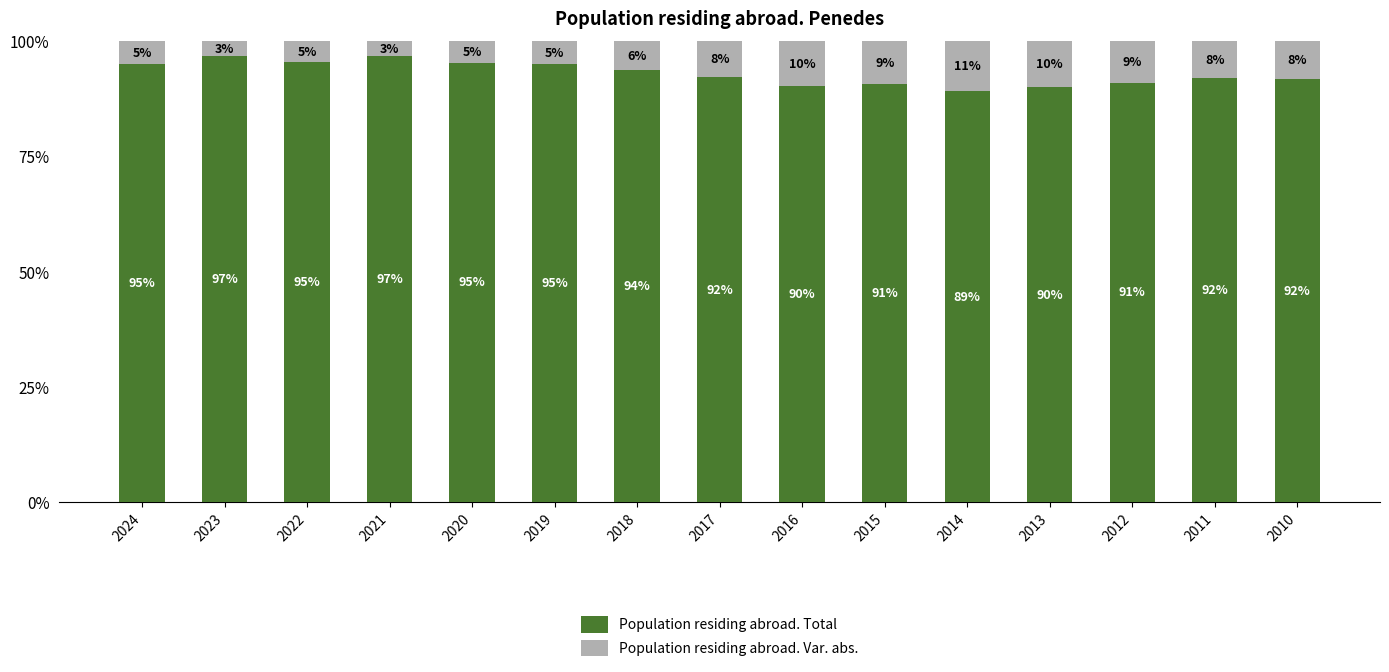

How many categories are shown in the chart?

15